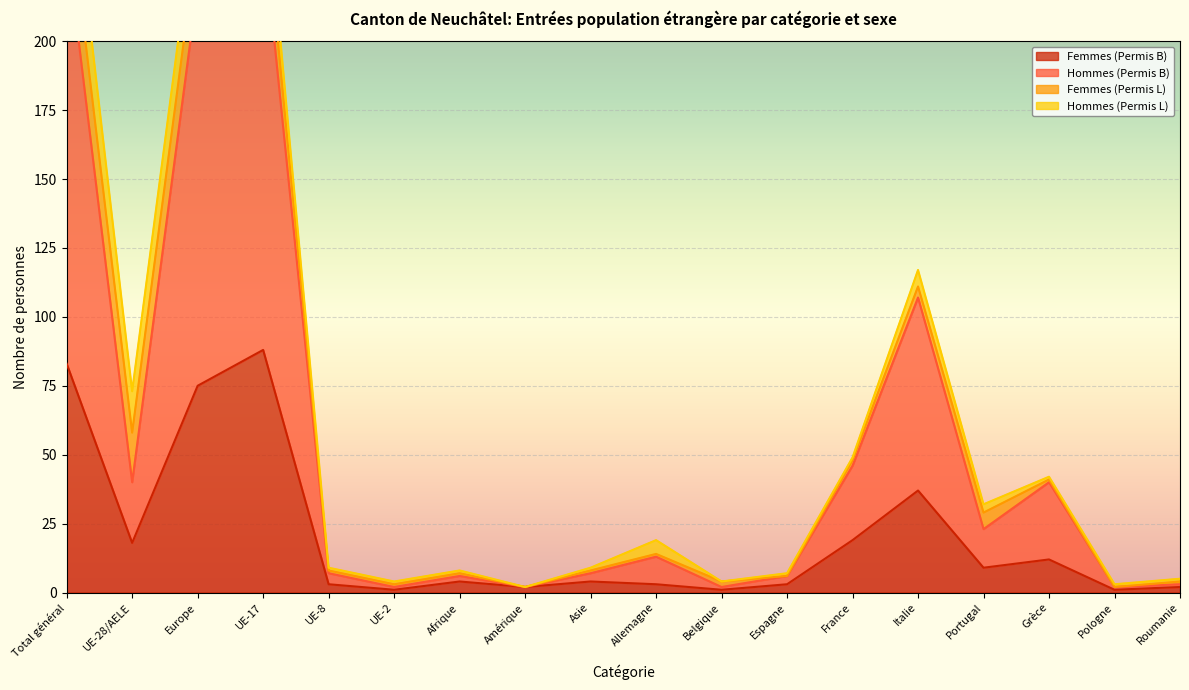

In Hommes (Permis B), how many points are higher than both neighbors (excluding endpoints)?

5